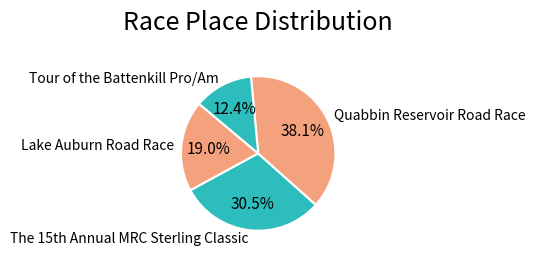

What percentage is the Quabbin Reservoir Road Race slice, to the nearest percent?

38%